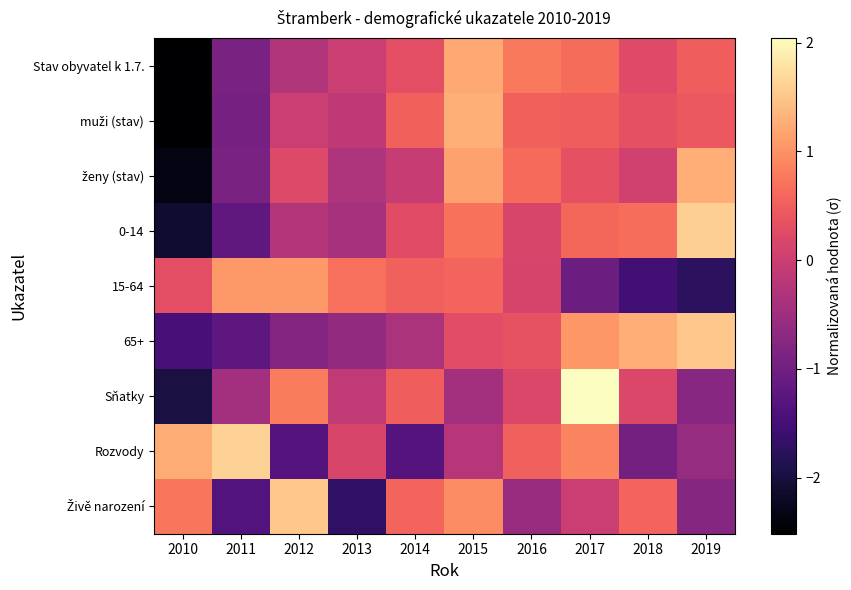

Which series has the largest total across all categories?

Stav obyvatel k 1.7.